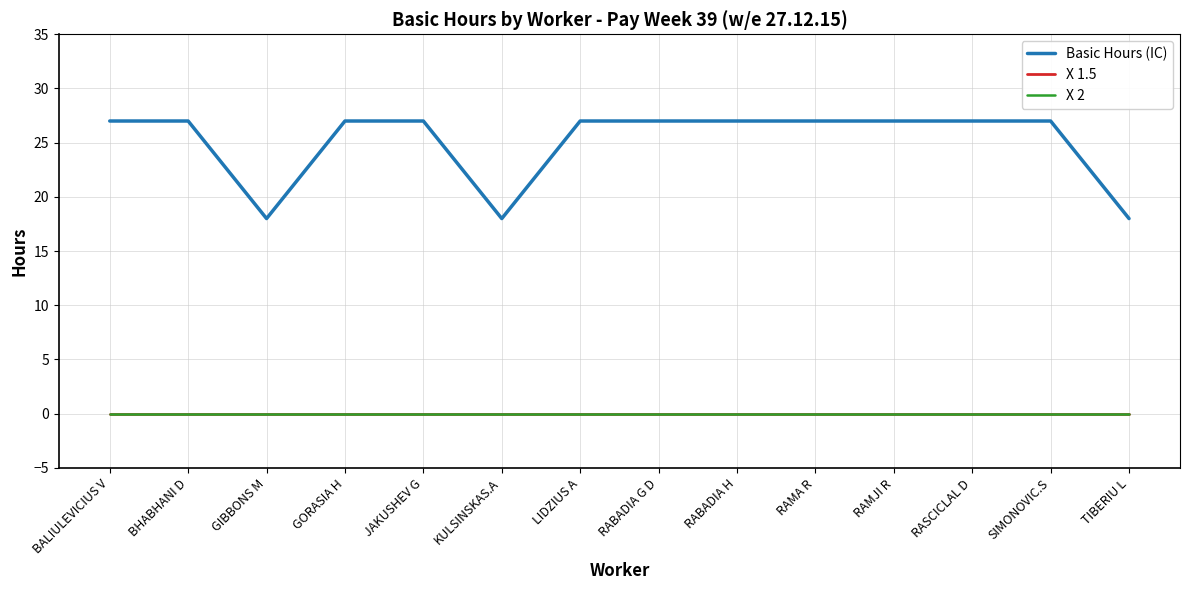

Does the chart have visible grid lines?

Yes